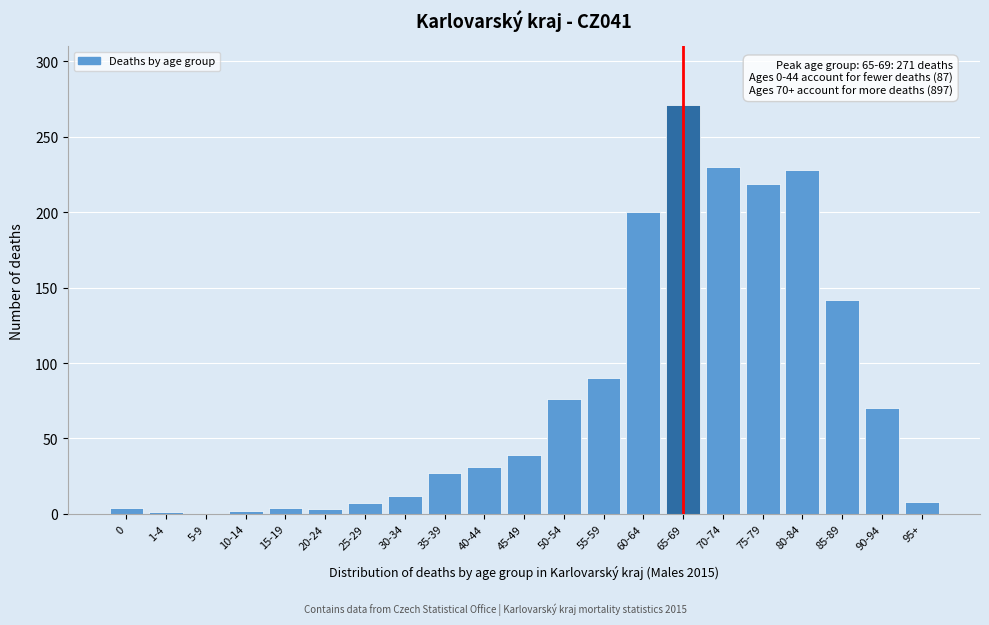

What is the sum of all values?

1664